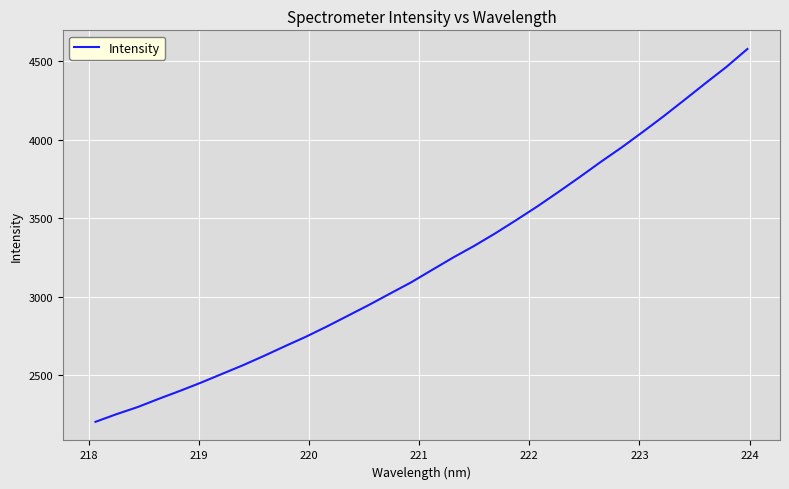

What is the maximum value shown in the chart?

4576.5